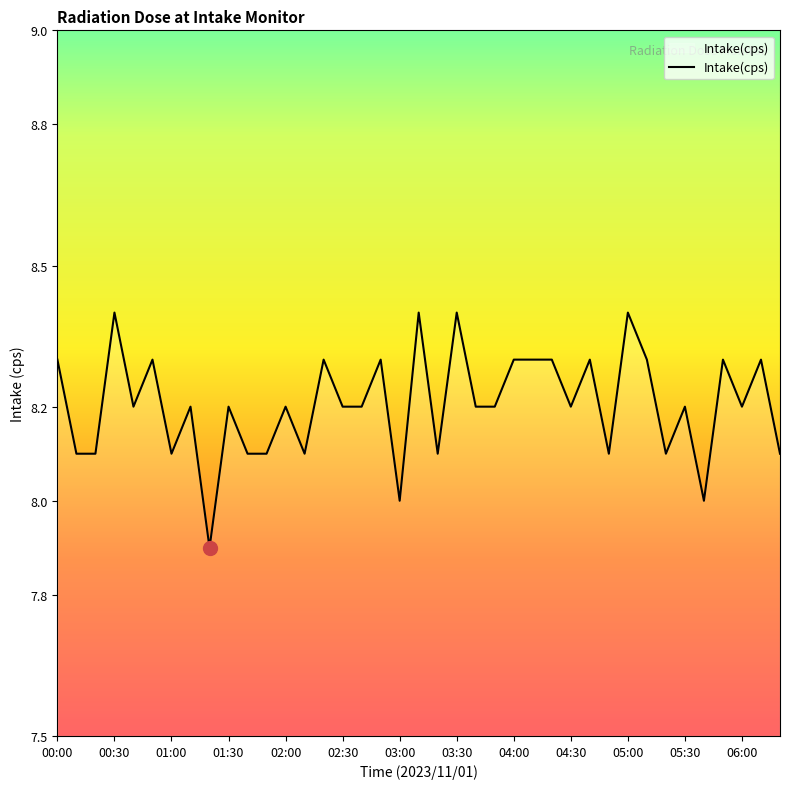

Does the chart have visible grid lines?

No